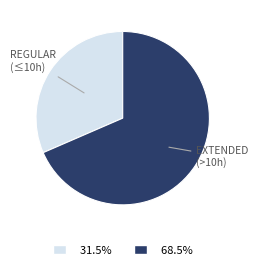

Is there any slice that represents more than half of the pie?

Yes